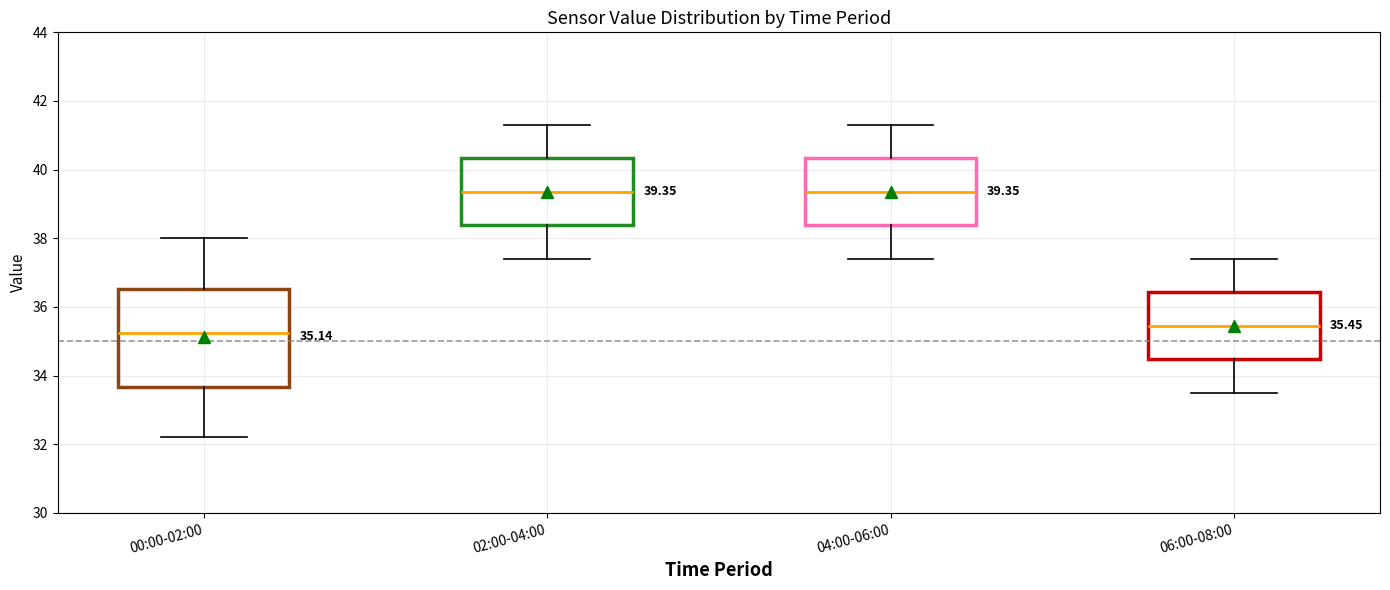

Which box is the tallest, from its lower edge to its upper edge?

00:00-02:00